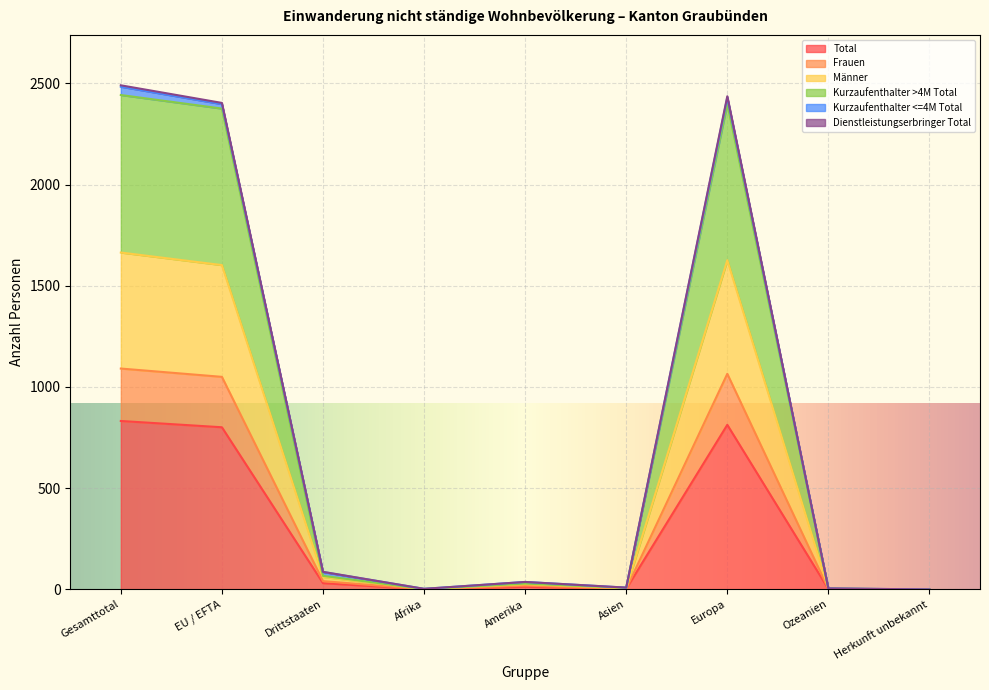

The Total series shows 23 at Amerika. True or false?

False